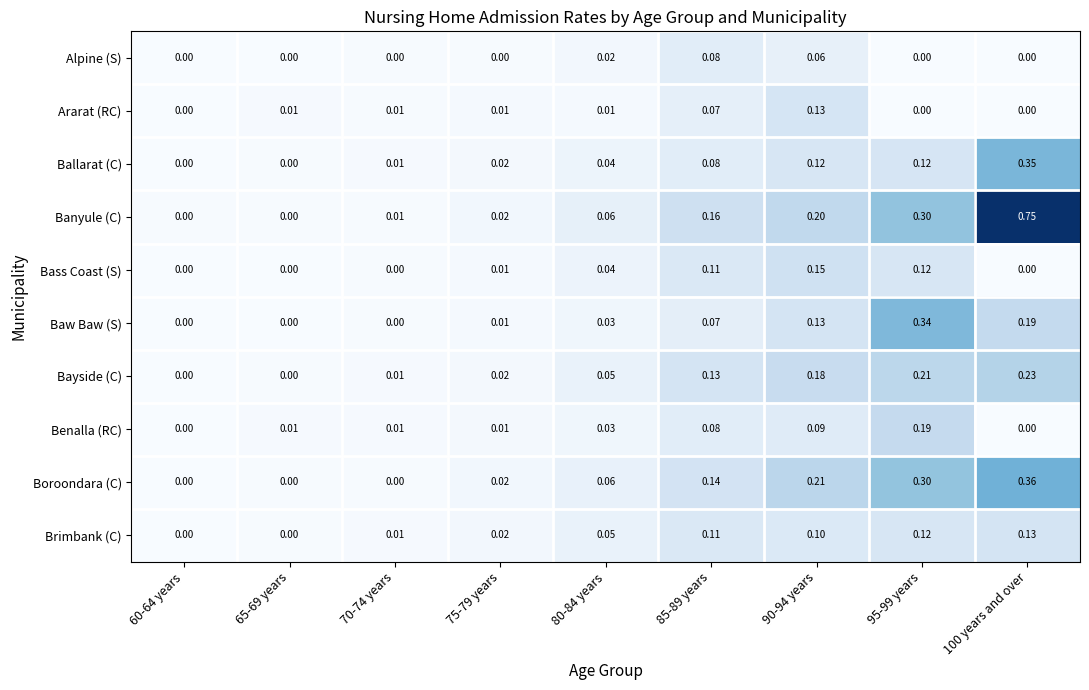

Which series has the largest total across all categories?

Banyule (C)